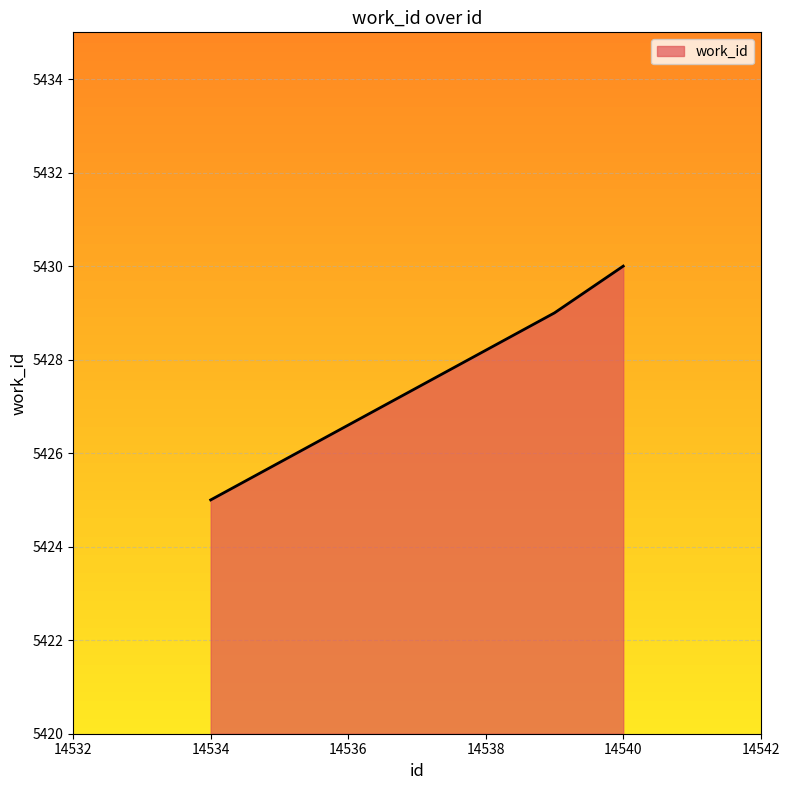

What is the maximum value shown in the chart?

5430